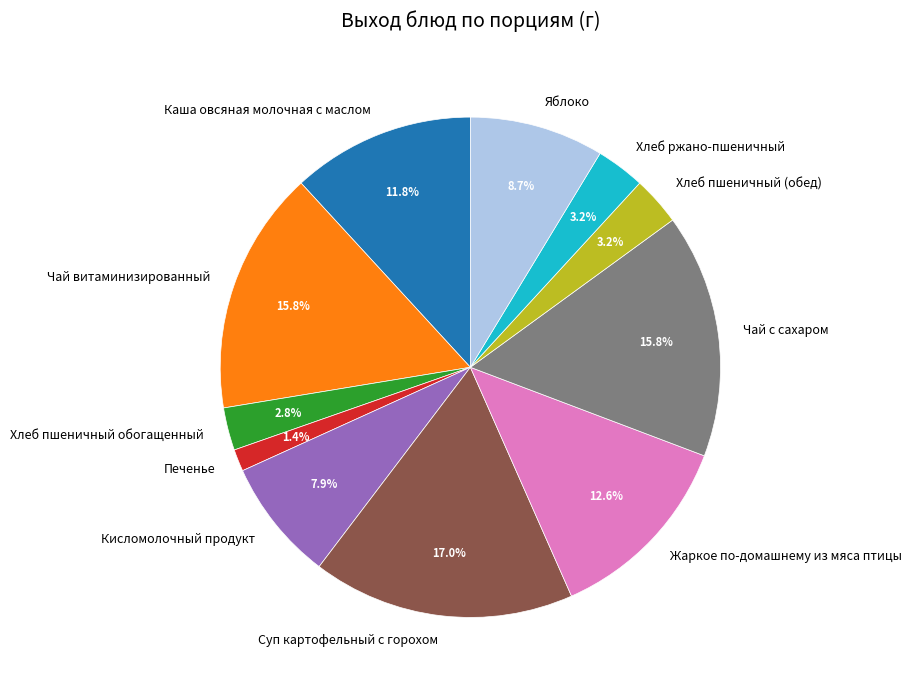

To the nearest percent, what is the difference between the Кисломолочный продукт and Хлеб пшеничный обогащенный slice percentages?

5%